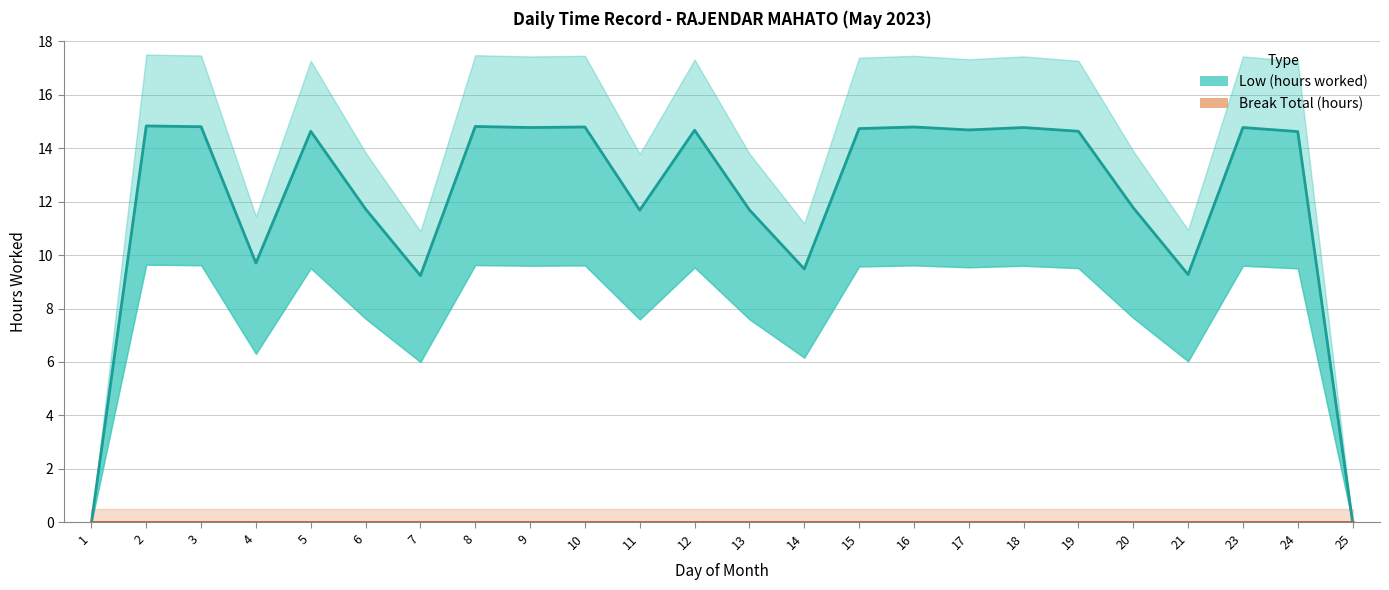

How many data points in Low (hours worked) are above 14?

14